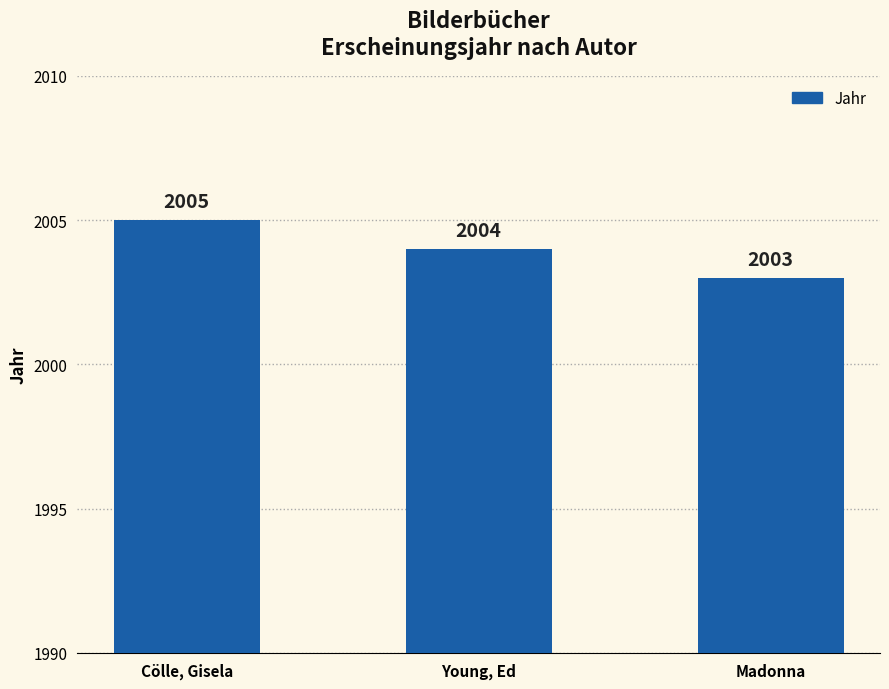

Which has a higher value, Young, Ed or Cölle, Gisela?

Cölle, Gisela